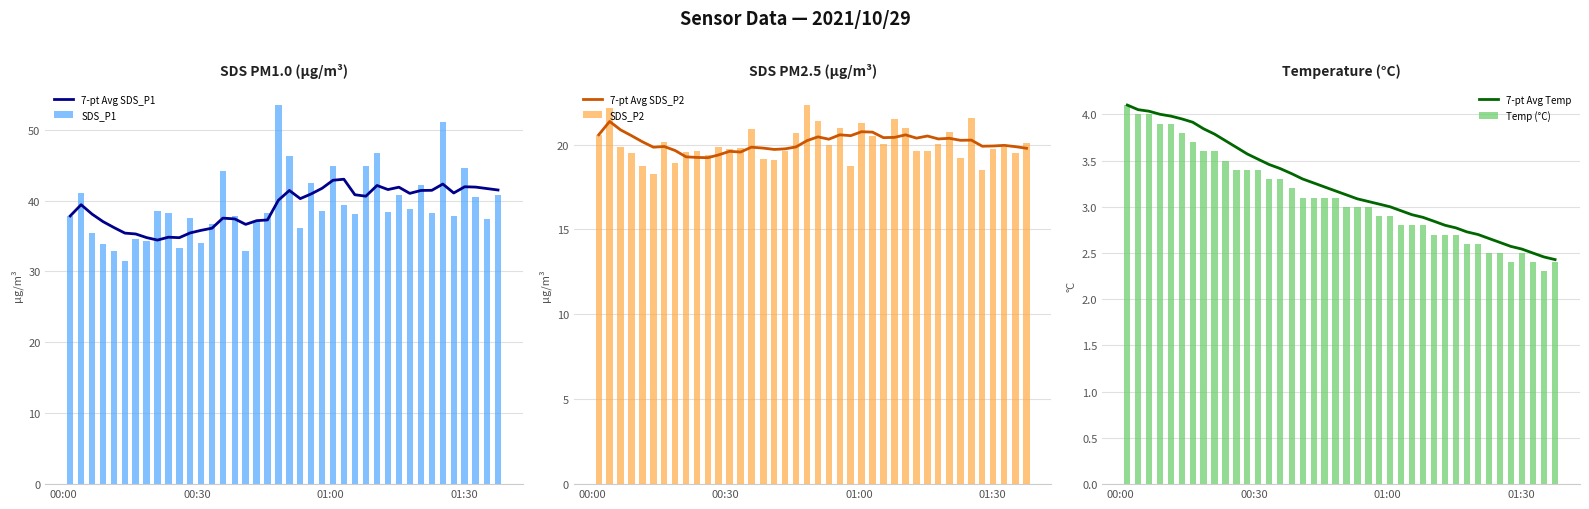

Reading left to right, what are all the values shown in this chart?

7-pt Avg SDS_P1: 37.8	39.4	38.1	37.0	36.2	35.4	35.3	34.8	34.4	34.8	34.8	35.4	35.8	36.1	37.5	37.4	36.6	37.2	37.3	40.0	41.4	40.3	40.9	41.7	42.9	43.0	40.8	40.6	42.1	41.6	41.9	41.0	41.4	41.4	42.3	41.1	41.9	41.9	41.7	41.5
SDS_P1: 37.8	41.0	35.5	33.8	32.9	31.5	34.5	34.2	38.5	38.3	33.4	37.5	34.0	36.7	44.2	37.8	32.9	37.0	38.3	53.5	46.4	36.1	42.5	38.5	44.9	39.3	38.1	44.9	46.7	38.5	40.8	38.8	42.2	38.3	51.1	37.9	44.6	40.5	37.3	40.8
7-pt Avg SDS_P2: 20.6	21.4	20.9	20.5	20.2	19.8	19.9	19.7	19.3	19.2	19.2	19.4	19.6	19.6	19.8	19.8	19.7	19.8	19.9	20.2	20.5	20.3	20.6	20.5	20.8	20.7	20.4	20.4	20.6	20.4	20.5	20.3	20.4	20.3	20.3	19.9	19.9	20.0	19.9	19.8
SDS_P2: 20.6	22.1	19.9	19.5	18.7	18.3	20.1	18.9	19.6	19.6	19.4	19.9	19.8	19.8	20.9	19.2	19.1	19.6	20.7	22.3	21.4	19.9	21.0	18.7	21.2	20.5	20.1	21.5	21.0	19.6	19.6	20.1	20.8	19.2	21.6	18.5	19.7	19.9	19.5	20.1
7-pt Avg Temp: 4.1	4.0	4.0	4.0	4.0	3.9	3.9	3.8	3.8	3.7	3.6	3.6	3.5	3.5	3.4	3.4	3.3	3.3	3.2	3.2	3.1	3.1	3.1	3.0	3.0	3.0	2.9	2.9	2.8	2.8	2.8	2.7	2.7	2.7	2.6	2.6	2.5	2.5	2.5	2.4
Temp (°C): 4.1	4.0	4.0	3.9	3.9	3.8	3.7	3.6	3.6	3.5	3.4	3.4	3.4	3.3	3.3	3.2	3.1	3.1	3.1	3.1	3.0	3.0	3.0	2.9	2.9	2.8	2.8	2.8	2.7	2.7	2.7	2.6	2.6	2.5	2.5	2.4	2.5	2.4	2.3	2.4